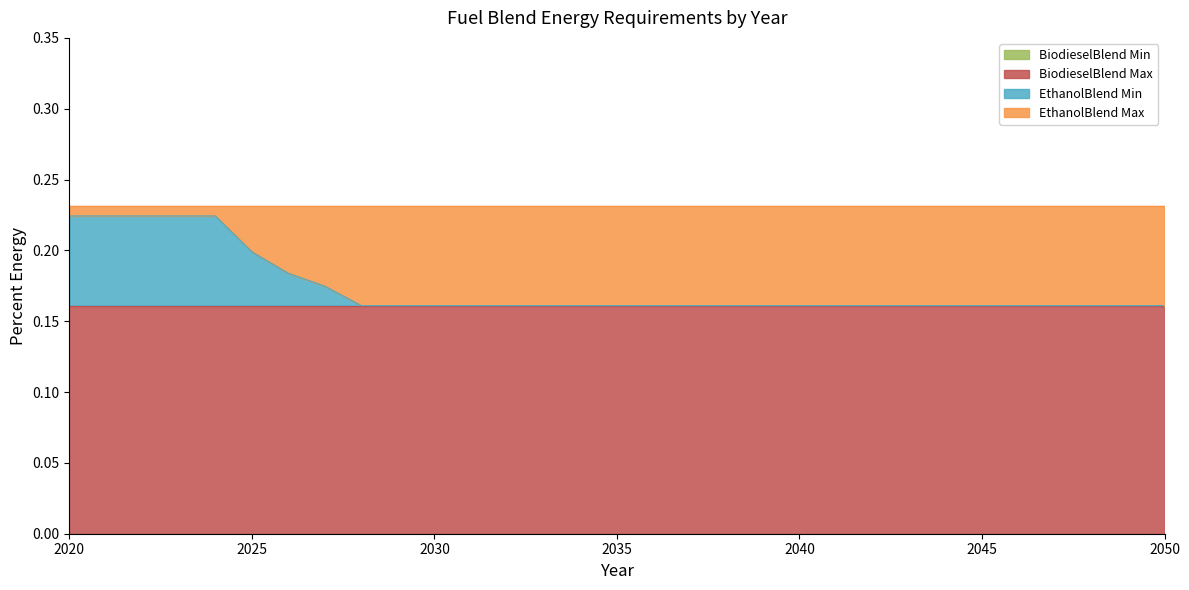

Count the number of data series in this chart.

4